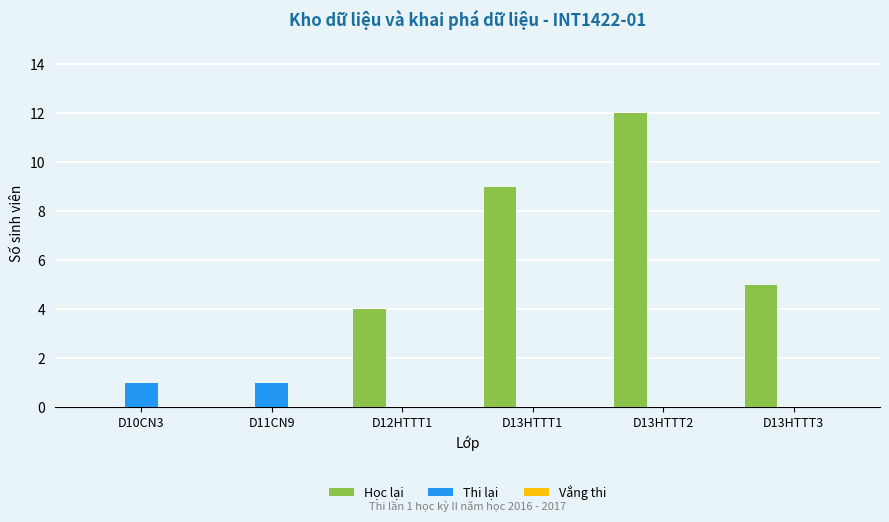

Which series changed the most between D10CN3 and D13HTTT2?

Học lại